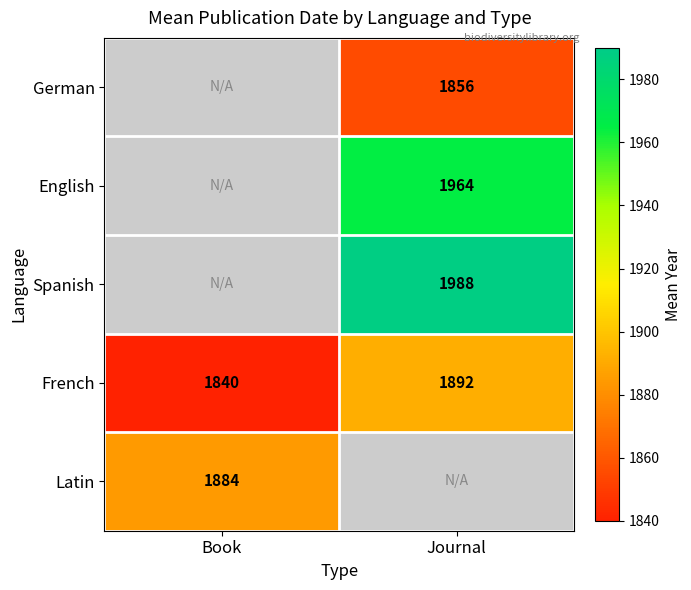

At which label is French closest to 1866?

Book